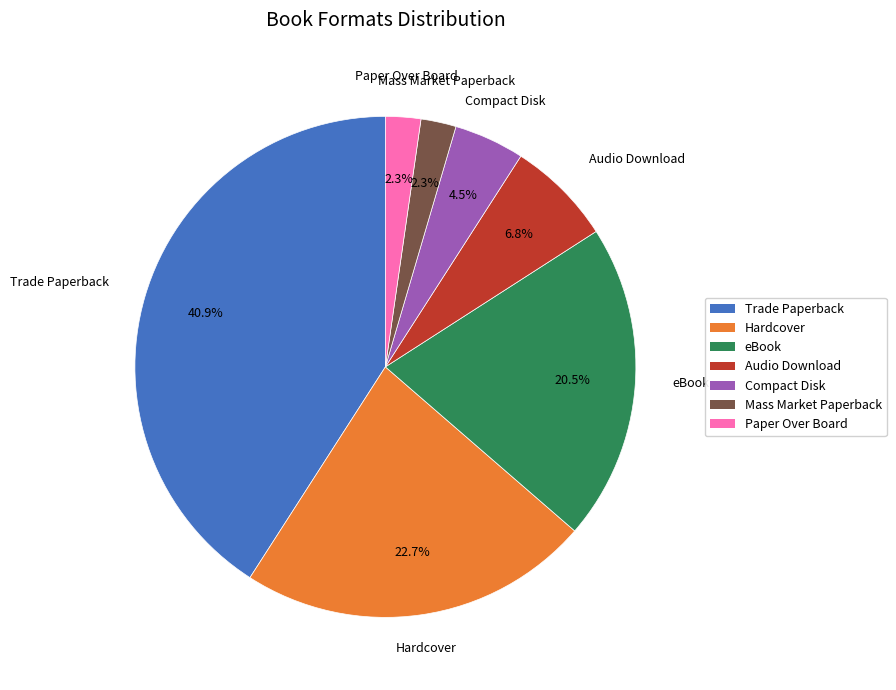

To the nearest percent, what is the difference between the largest and smallest slice percentages?

39%